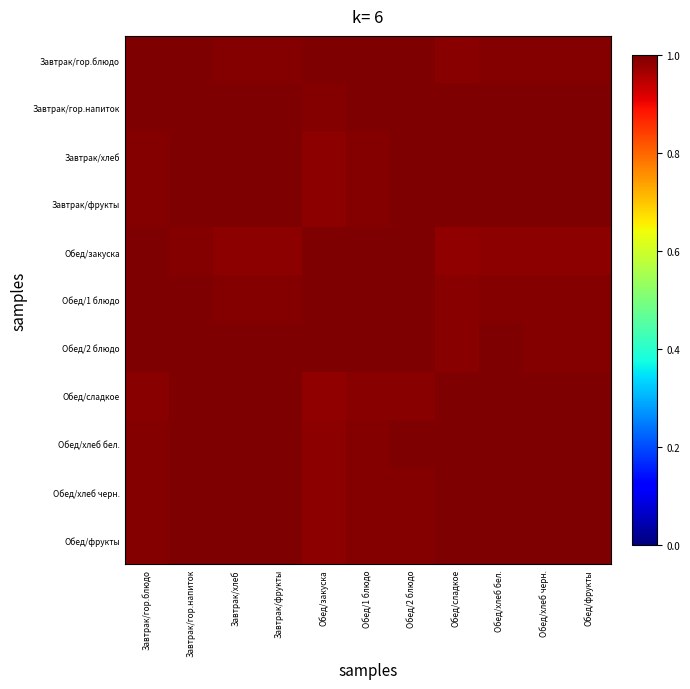

Reading left to right, what are all the values shown in this chart?

Завтрак/гор.блюдо: Завтрак/гор.блюдо=1.0	Завтрак/гор.напиток=1.0	Завтрак/хлеб=1.0	Завтрак/фрукты=1.0	Обед/закуска=1.0	Обед/1 блюдо=1.0	Обед/2 блюдо=1.0	Обед/сладкое=1.0	Обед/хлеб бел.=1.0	Обед/хлеб черн.=1.0	Обед/фрукты=1.0
Завтрак/гор.напиток: Завтрак/гор.блюдо=1.0	Завтрак/гор.напиток=1.0	Завтрак/хлеб=1.0	Завтрак/фрукты=1.0	Обед/закуска=1.0	Обед/1 блюдо=1.0	Обед/2 блюдо=1.0	Обед/сладкое=1.0	Обед/хлеб бел.=1.0	Обед/хлеб черн.=1.0	Обед/фрукты=1.0
Завтрак/хлеб: Завтрак/гор.блюдо=1.0	Завтрак/гор.напиток=1.0	Завтрак/хлеб=1.0	Завтрак/фрукты=1.0	Обед/закуска=1.0	Обед/1 блюдо=1.0	Обед/2 блюдо=1.0	Обед/сладкое=1.0	Обед/хлеб бел.=1.0	Обед/хлеб черн.=1.0	Обед/фрукты=1.0
Завтрак/фрукты: Завтрак/гор.блюдо=1.0	Завтрак/гор.напиток=1.0	Завтрак/хлеб=1.0	Завтрак/фрукты=1.0	Обед/закуска=1.0	Обед/1 блюдо=1.0	Обед/2 блюдо=1.0	Обед/сладкое=1.0	Обед/хлеб бел.=1.0	Обед/хлеб черн.=1.0	Обед/фрукты=1.0
Обед/закуска: Завтрак/гор.блюдо=1.0	Завтрак/гор.напиток=1.0	Завтрак/хлеб=1.0	Завтрак/фрукты=1.0	Обед/закуска=1.0	Обед/1 блюдо=1.0	Обед/2 блюдо=1.0	Обед/сладкое=1.0	Обед/хлеб бел.=1.0	Обед/хлеб черн.=1.0	Обед/фрукты=1.0
Обед/1 блюдо: Завтрак/гор.блюдо=1.0	Завтрак/гор.напиток=1.0	Завтрак/хлеб=1.0	Завтрак/фрукты=1.0	Обед/закуска=1.0	Обед/1 блюдо=1.0	Обед/2 блюдо=1.0	Обед/сладкое=1.0	Обед/хлеб бел.=1.0	Обед/хлеб черн.=1.0	Обед/фрукты=1.0
Обед/2 блюдо: Завтрак/гор.блюдо=1.0	Завтрак/гор.напиток=1.0	Завтрак/хлеб=1.0	Завтрак/фрукты=1.0	Обед/закуска=1.0	Обед/1 блюдо=1.0	Обед/2 блюдо=1.0	Обед/сладкое=1.0	Обед/хлеб бел.=1.0	Обед/хлеб черн.=1.0	Обед/фрукты=1.0
Обед/сладкое: Завтрак/гор.блюдо=1.0	Завтрак/гор.напиток=1.0	Завтрак/хлеб=1.0	Завтрак/фрукты=1.0	Обед/закуска=1.0	Обед/1 блюдо=1.0	Обед/2 блюдо=1.0	Обед/сладкое=1.0	Обед/хлеб бел.=1.0	Обед/хлеб черн.=1.0	Обед/фрукты=1.0
Обед/хлеб бел.: Завтрак/гор.блюдо=1.0	Завтрак/гор.напиток=1.0	Завтрак/хлеб=1.0	Завтрак/фрукты=1.0	Обед/закуска=1.0	Обед/1 блюдо=1.0	Обед/2 блюдо=1.0	Обед/сладкое=1.0	Обед/хлеб бел.=1.0	Обед/хлеб черн.=1.0	Обед/фрукты=1.0
Обед/хлеб черн.: Завтрак/гор.блюдо=1.0	Завтрак/гор.напиток=1.0	Завтрак/хлеб=1.0	Завтрак/фрукты=1.0	Обед/закуска=1.0	Обед/1 блюдо=1.0	Обед/2 блюдо=1.0	Обед/сладкое=1.0	Обед/хлеб бел.=1.0	Обед/хлеб черн.=1.0	Обед/фрукты=1.0
Обед/фрукты: Завтрак/гор.блюдо=1.0	Завтрак/гор.напиток=1.0	Завтрак/хлеб=1.0	Завтрак/фрукты=1.0	Обед/закуска=1.0	Обед/1 блюдо=1.0	Обед/2 блюдо=1.0	Обед/сладкое=1.0	Обед/хлеб бел.=1.0	Обед/хлеб черн.=1.0	Обед/фрукты=1.0